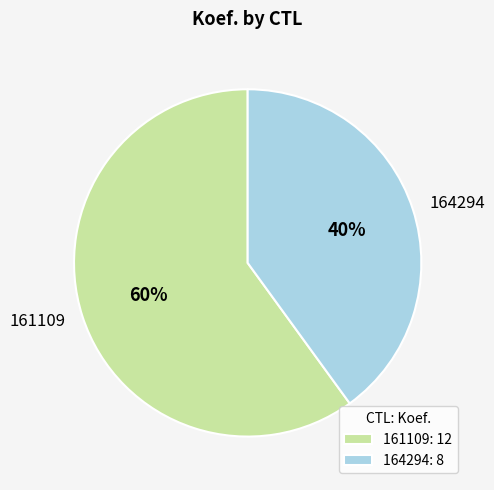

How many segments does this pie chart have?

2